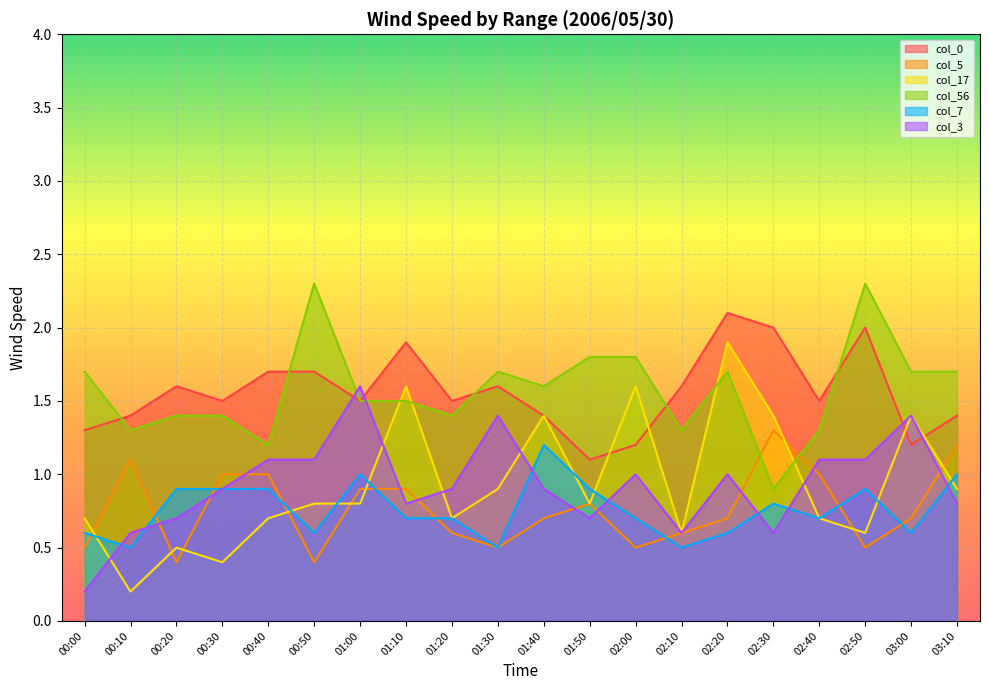

After their last crossing, which series has the higher values: col_5 or col_56?

col_56